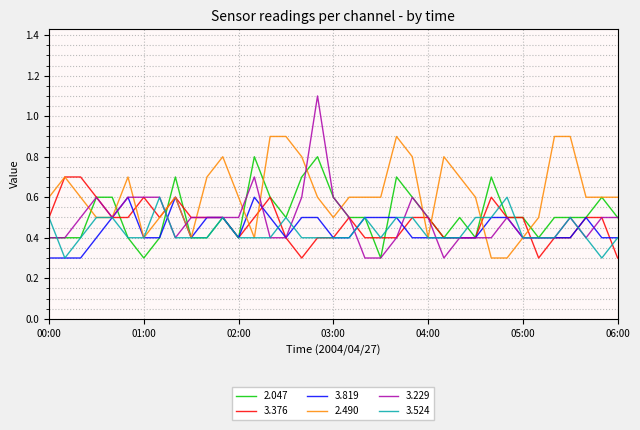

What is the minimum value for 3.524?

0.3